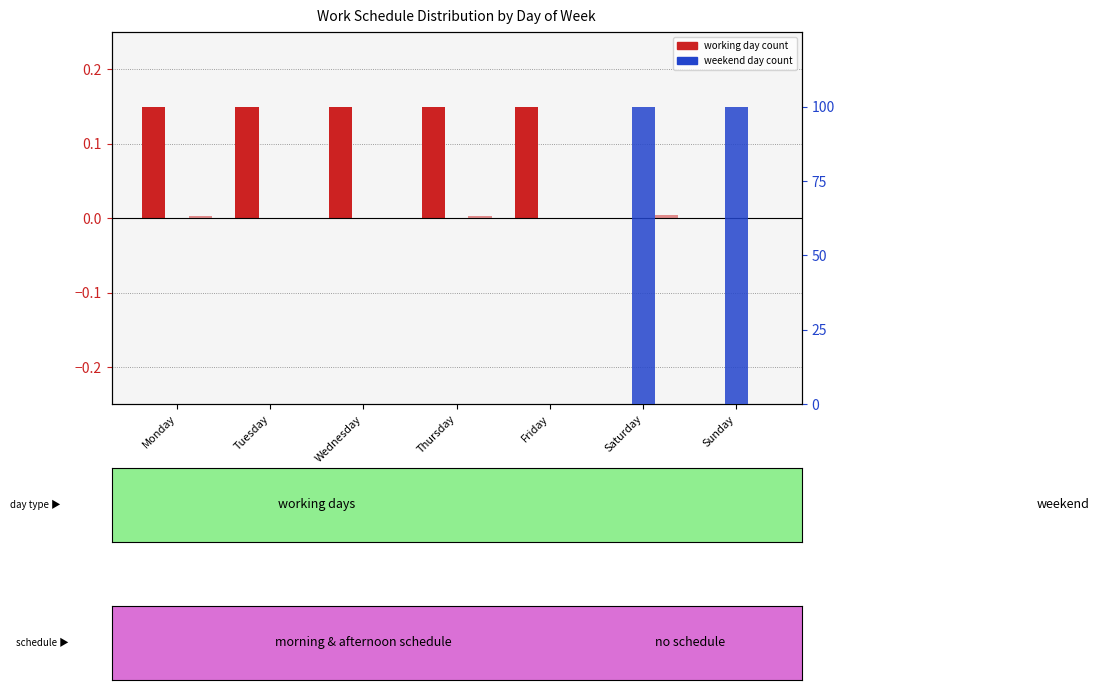

Reading right to left, extract all data points from this chart.

Working day (normalized): Sunday=0.0	Saturday=0.0	Friday=0.1	Thursday=0.1	Wednesday=0.1	Tuesday=0.1	Monday=0.1
Public holiday (normalized): Sunday=0.0	Saturday=0.0	Friday=0.0	Thursday=0.0	Wednesday=0.0	Tuesday=0.0	Monday=0.0
Weekend day (count): Sunday=100.0	Saturday=100.0	Friday=0.0	Thursday=0.0	Wednesday=0.0	Tuesday=0.0	Monday=0.0